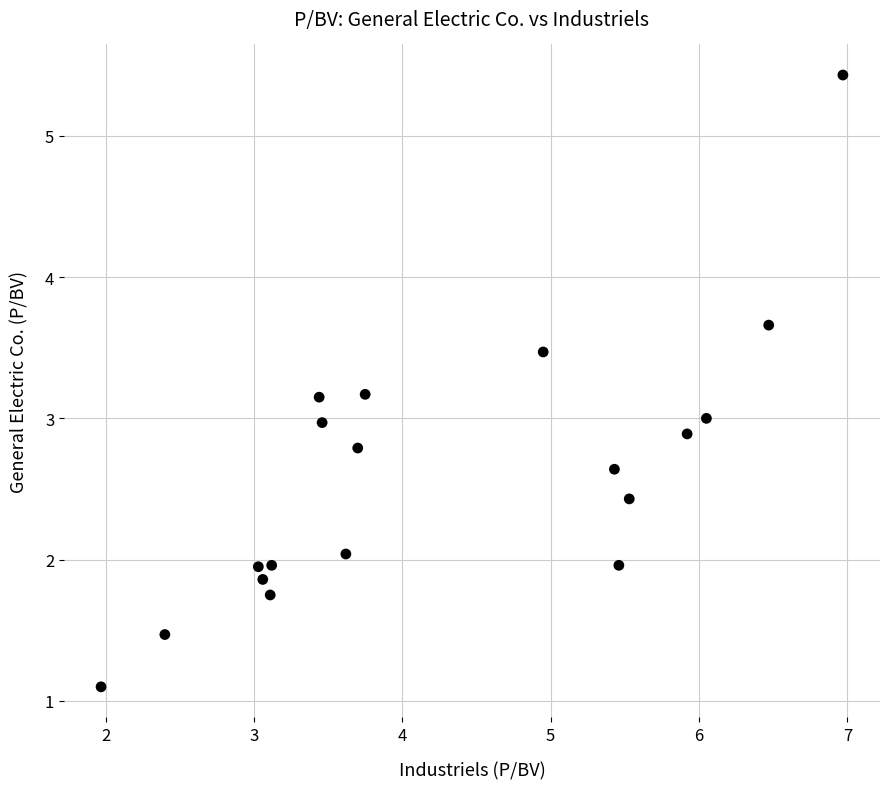

What is the range of Y values (max minus min)?

4.3